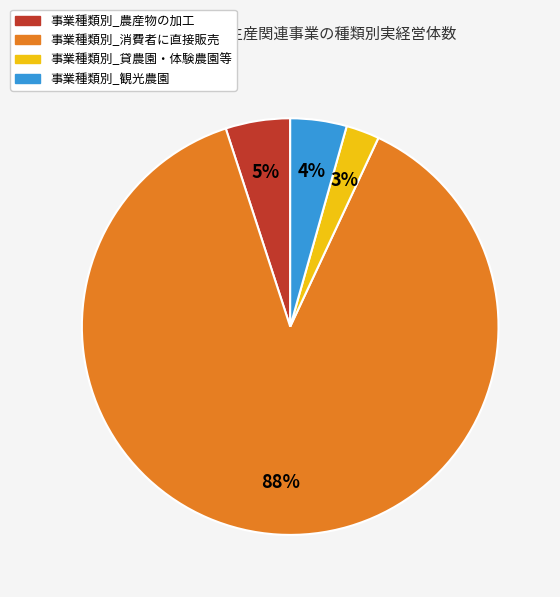

What is the largest slice in the pie chart?

事業種類別_消費者に直接販売